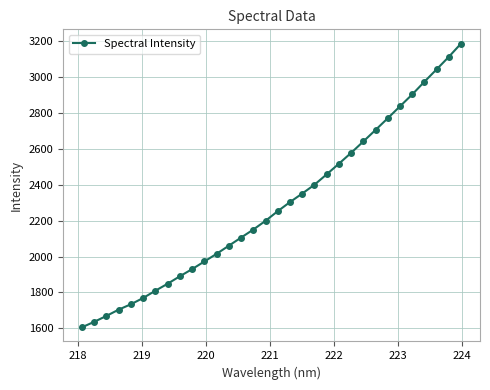

Count the number of data series in this chart.

1